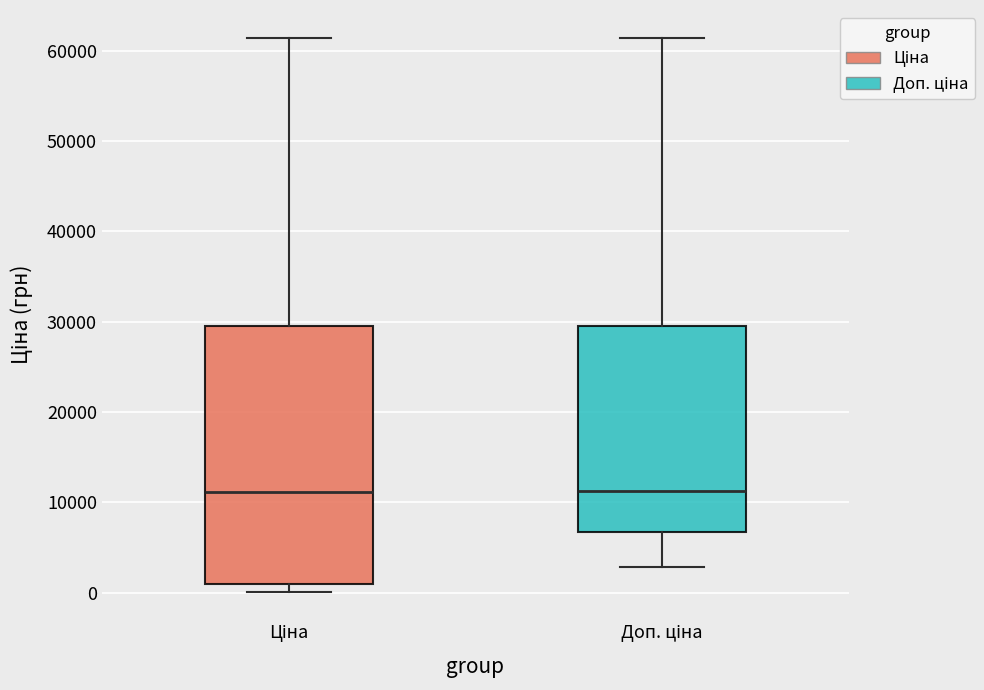

Where is the upper edge of the box for Доп. ціна on the y-axis? The values are not printed on the chart, so give them approximately, as read against the axis.

29000